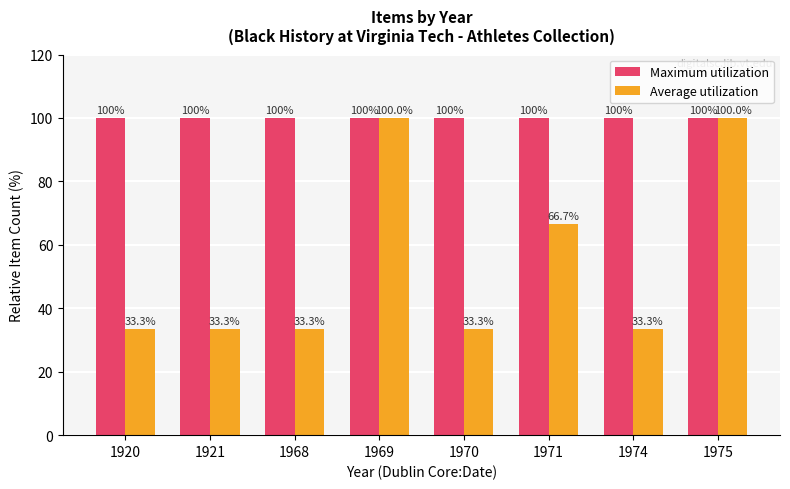

What is the maximum value shown in the chart?

100.0